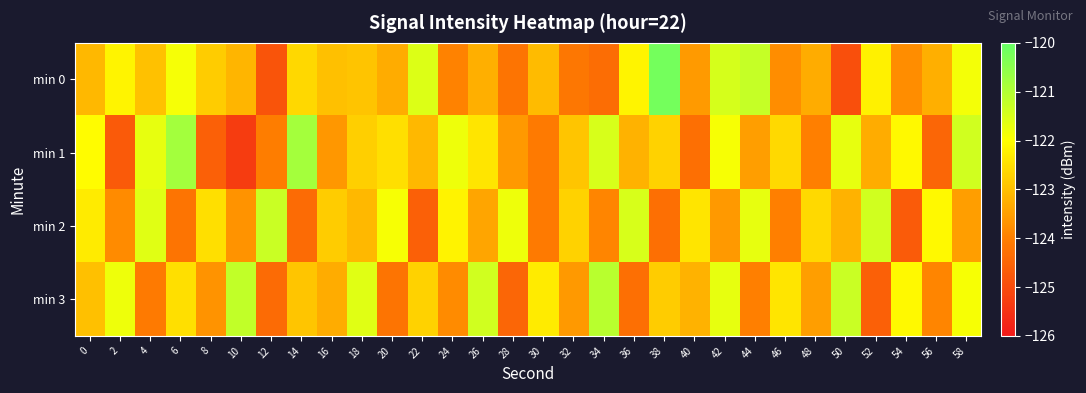

Which category has the lowest value across all series?

10